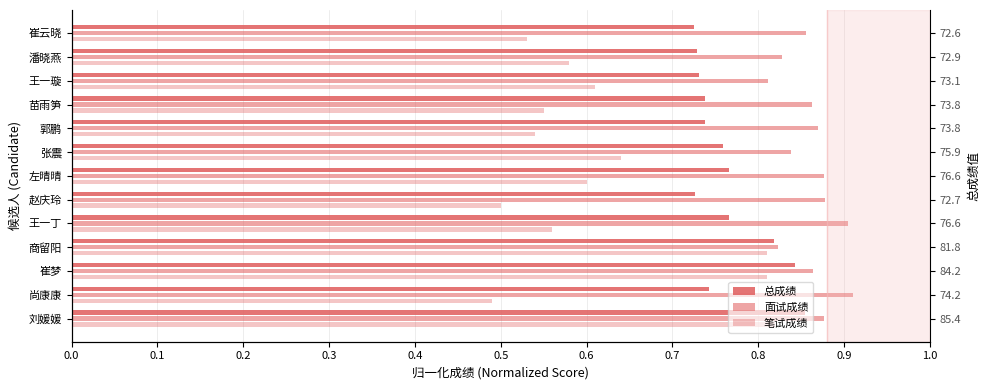

What are all the series names shown in the legend?

总成绩, 面试成绩, 笔试成绩